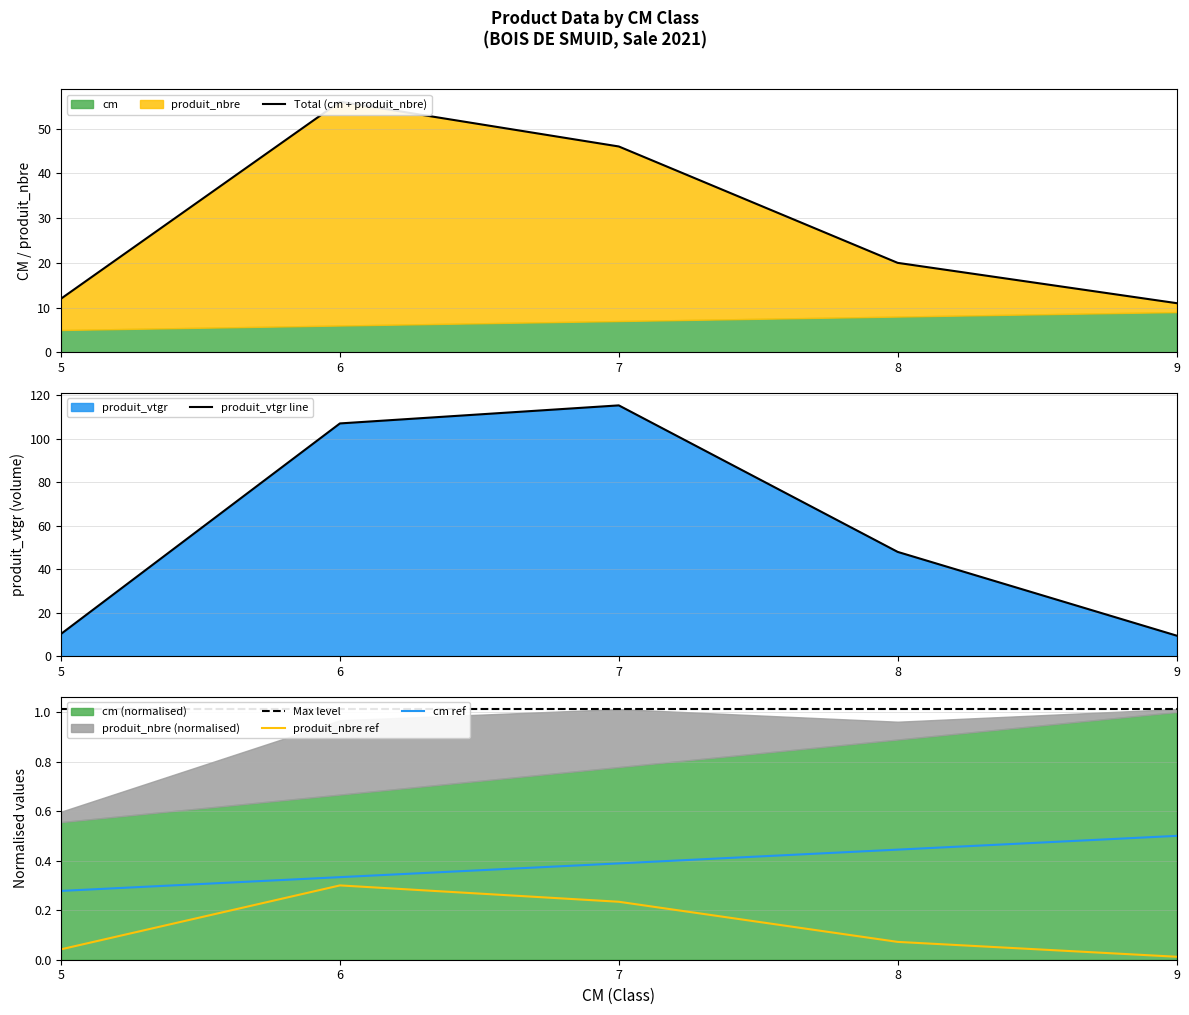

At how many categories does at least one series exceed 15?

3